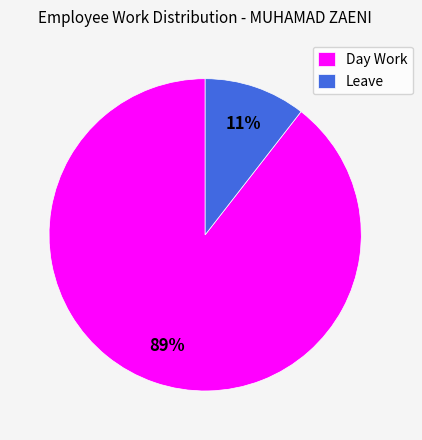

Which category has the biggest portion of the pie?

Day Work